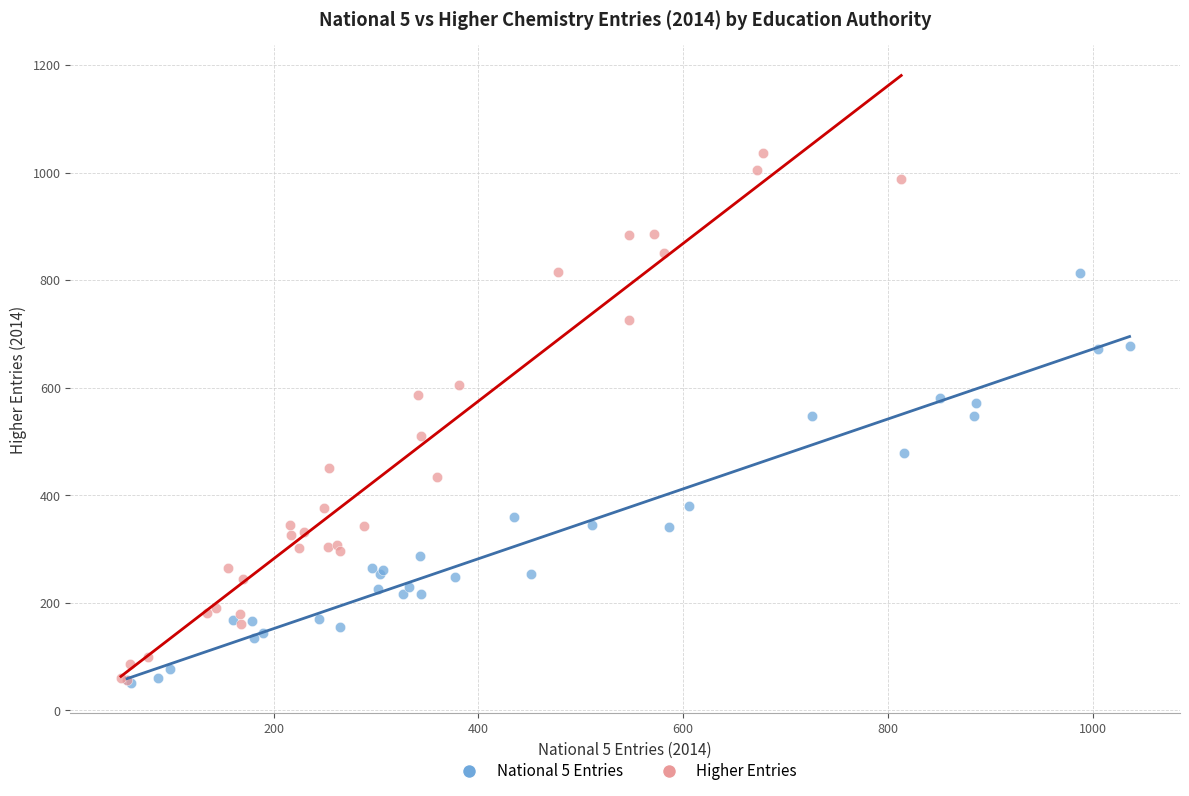

What are all the series names shown in the legend?

National 5 Entries, Higher Entries